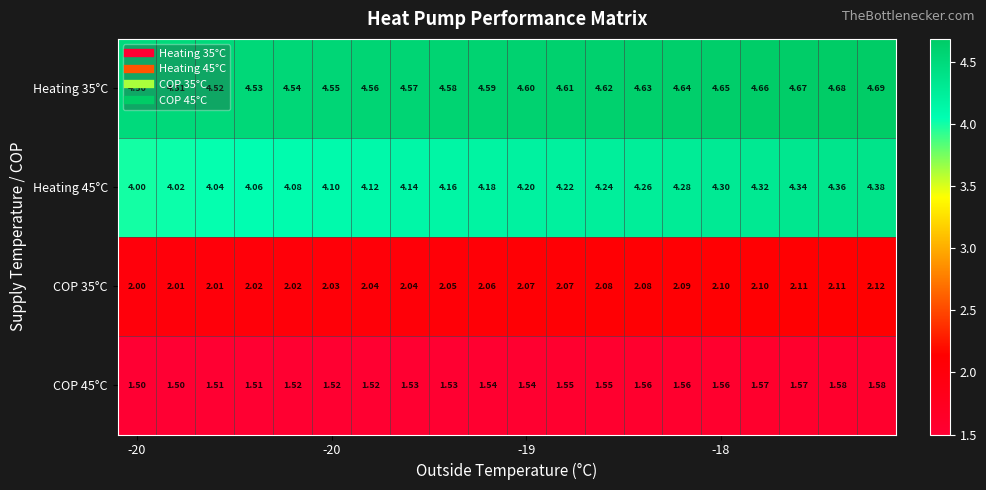

Count the number of categories in the chart.

20